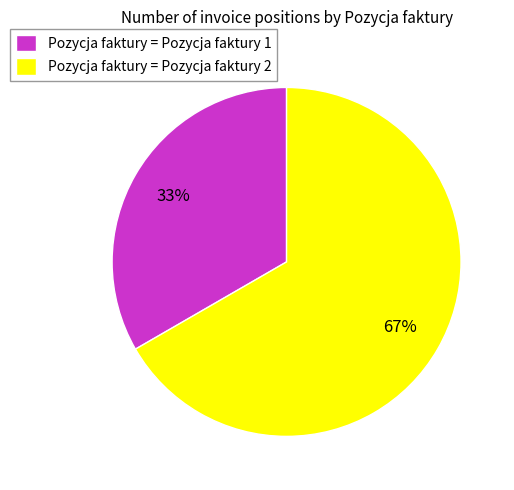

Is the sum of Pozycja faktury = Pozycja faktury 1 and Pozycja faktury = Pozycja faktury 2 greater than half?

Yes